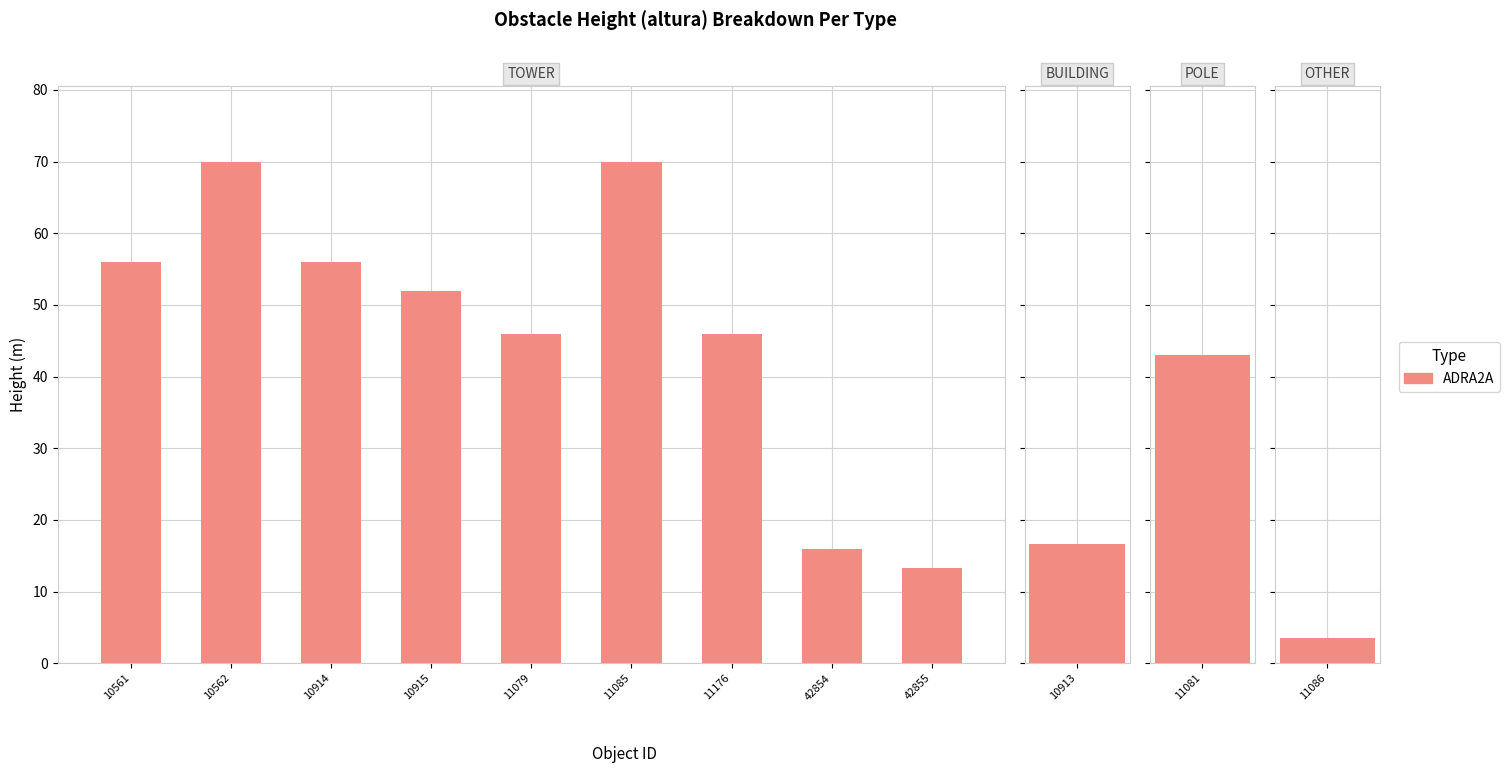

Are the bars horizontal?

No